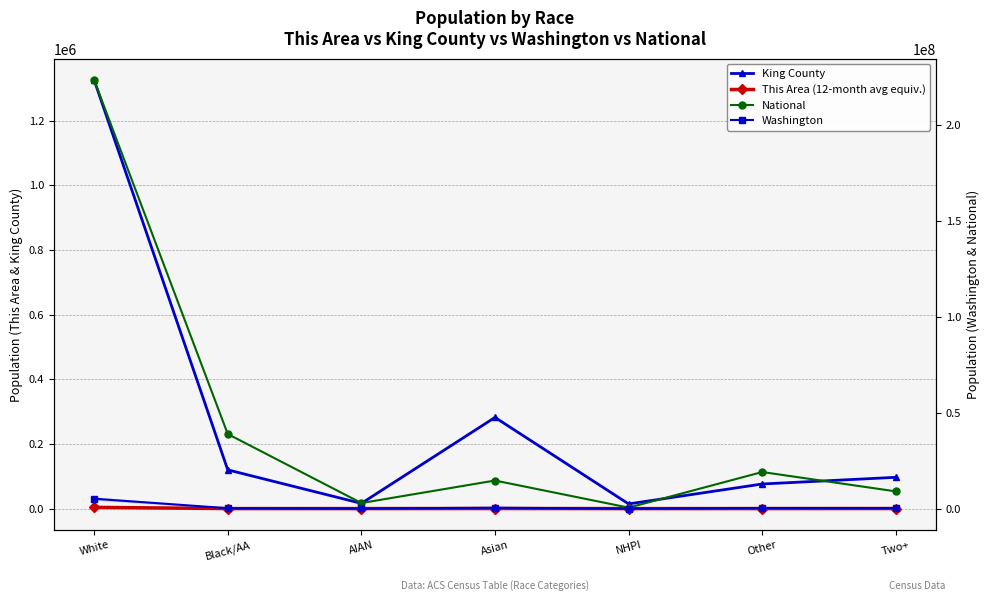

Reading left to right, transcribe all the data shown in this chart.

King County: 1325845	119801	16147	282075	14486	76096	96799
This Area (12-month avg equiv.): 3839	58	26	246	11	64	237
National: 223553265	38929319	2932248	14674252	540013	19107368	9009073
Washington: 5196362	240042	103869	481067	40475	349799	312926